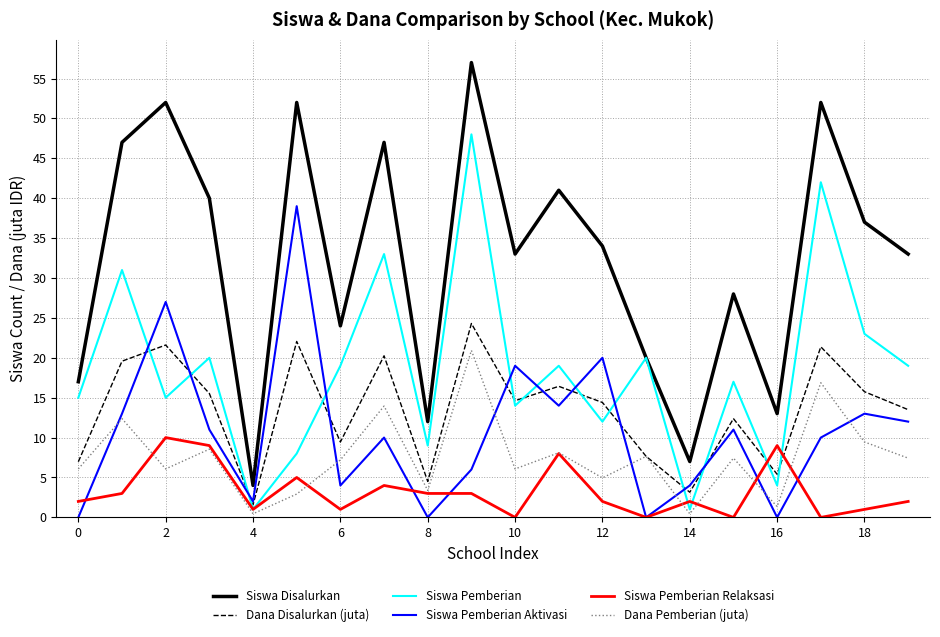

What is the greatest value displayed?

57.0